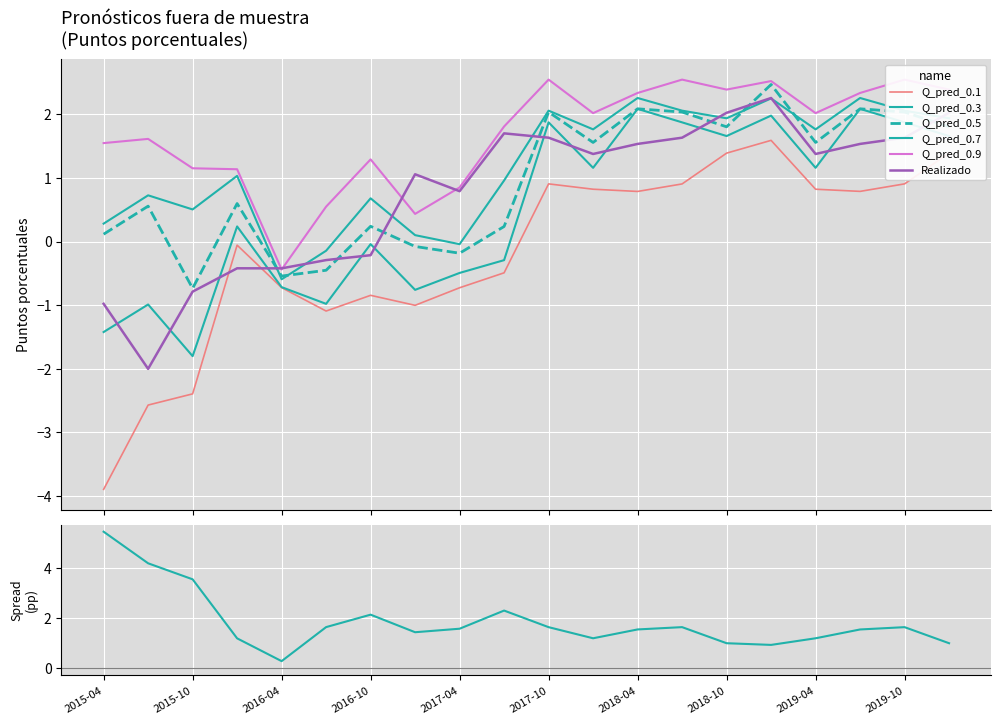

How many interior local valleys does the Q_pred_0.1 series have?

4